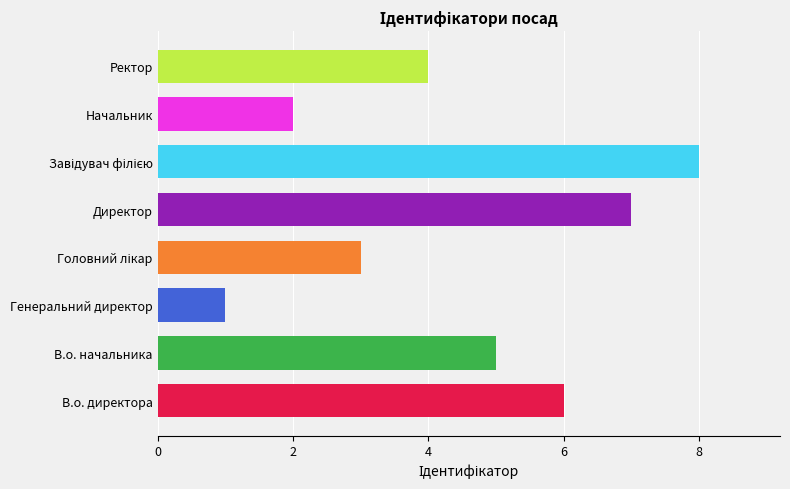

What is the smallest value displayed?

1